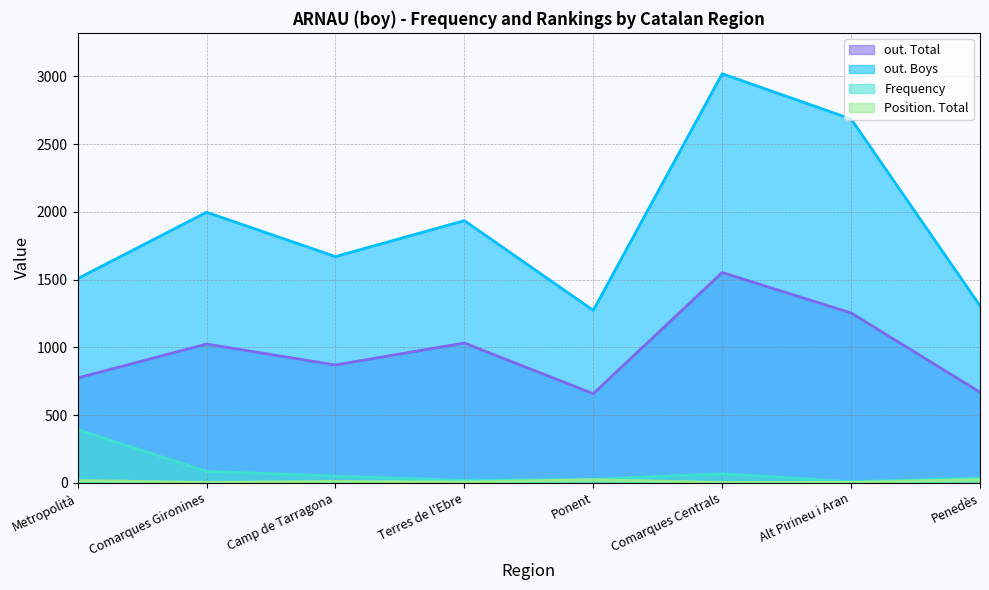

True or false: Frequency has a value of 50 at Penedès.

False